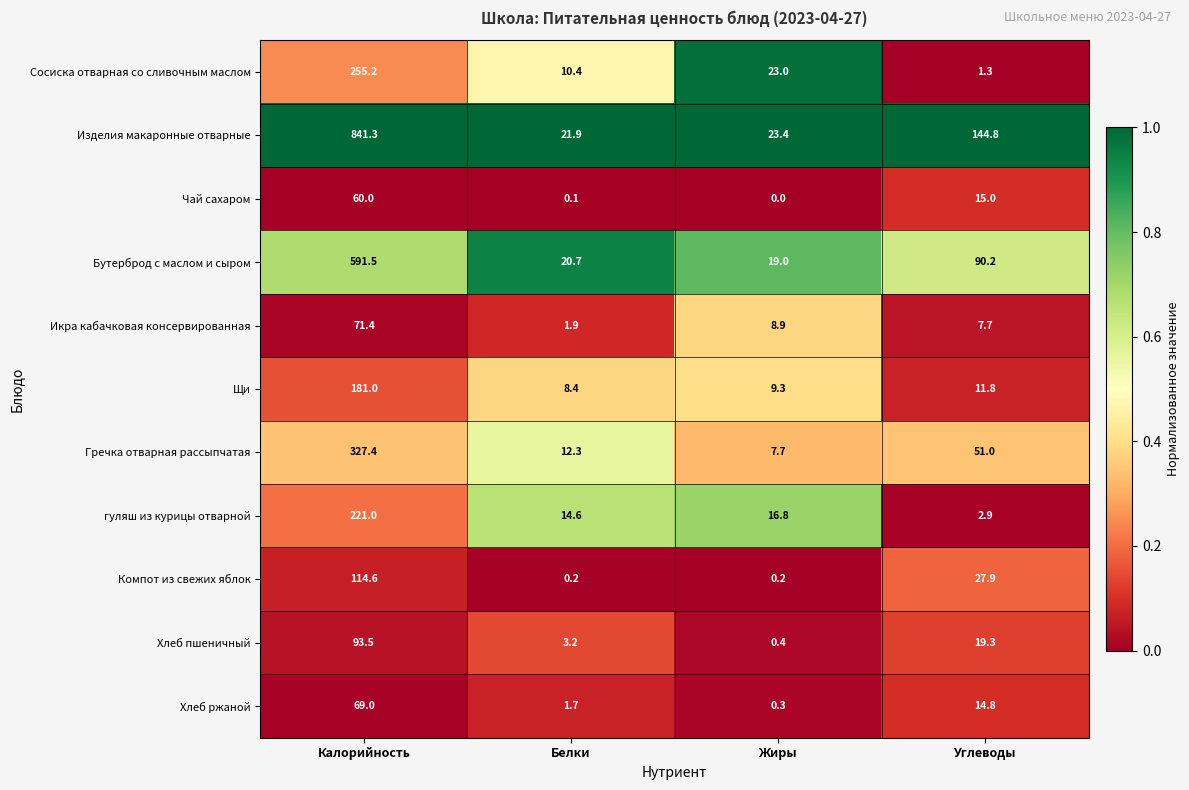

The Хлеб пшеничный series shows 126.2 at Калорийность. True or false?

False